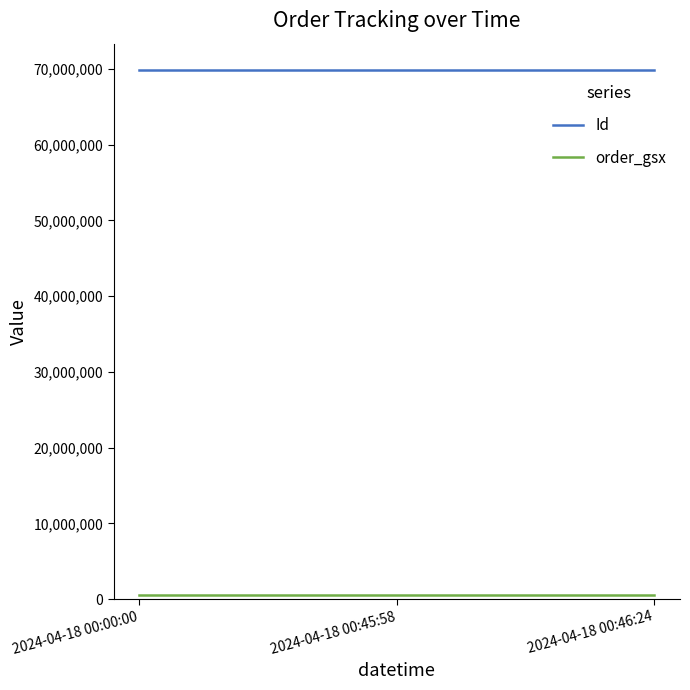

At how many categories does at least one series exceed 38568186?

3